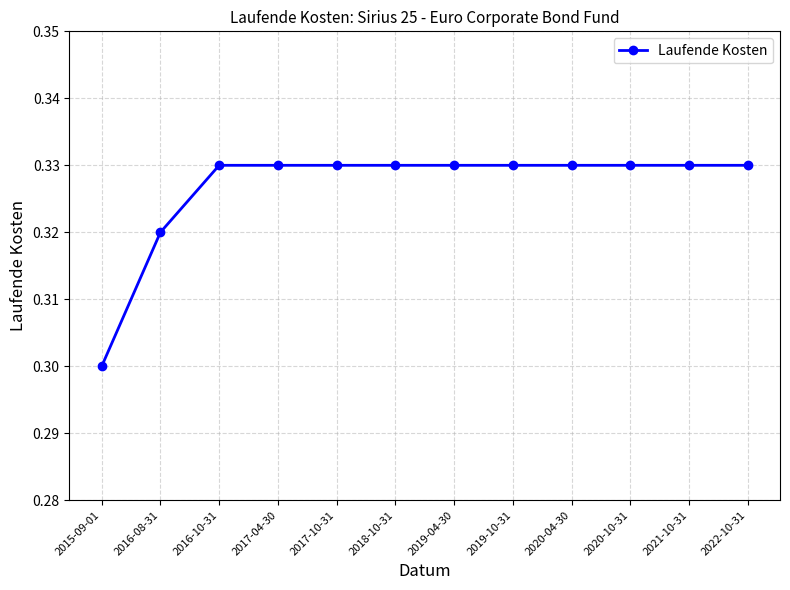

What is the label of the 4th point from the right?

2020-04-30